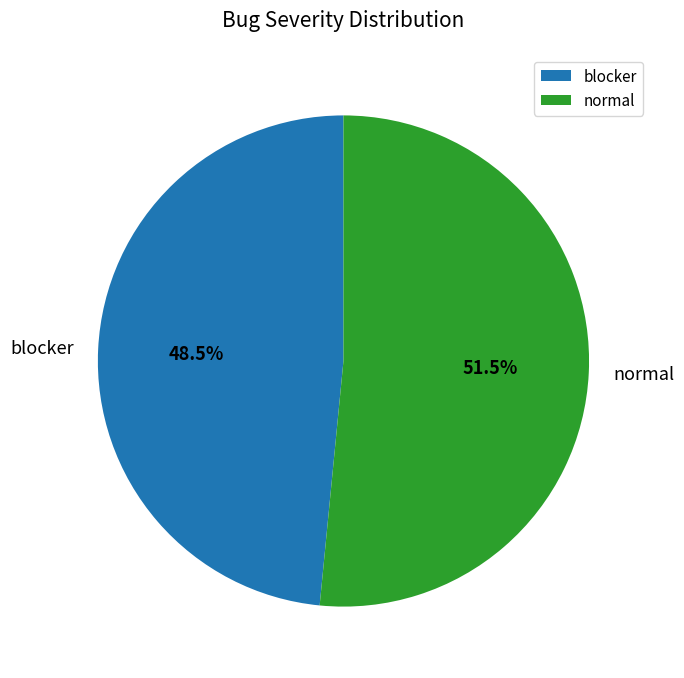

Rank the categories by value from highest to lowest.

normal, blocker